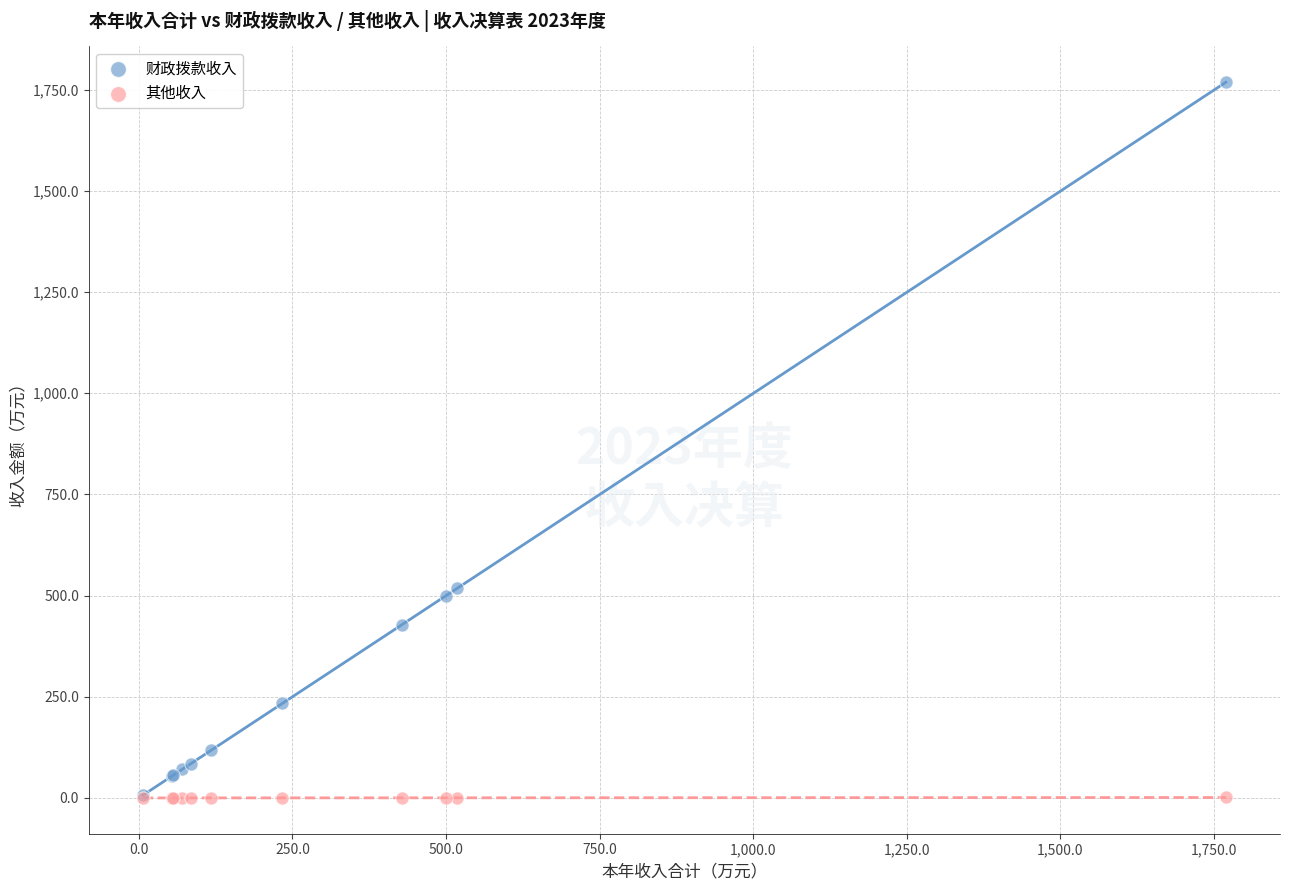

What are all the series names shown in the legend?

财政拨款收入, 其他收入